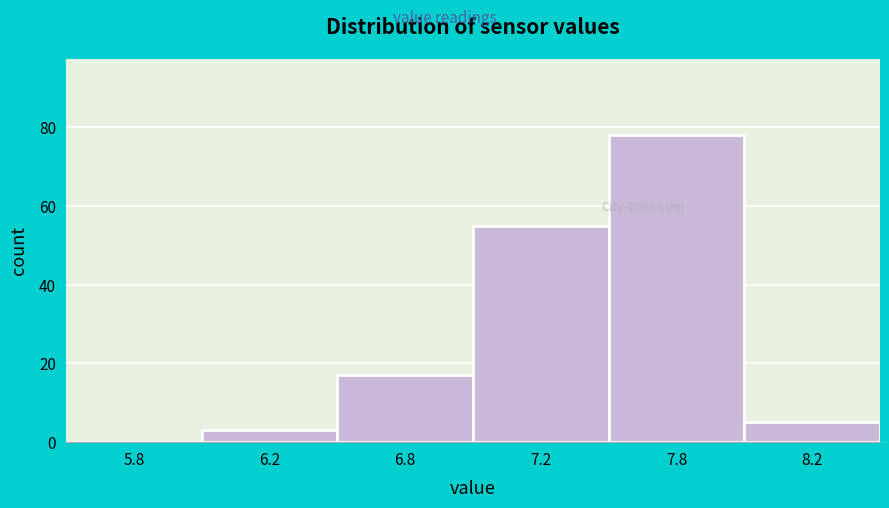

Reading left to right, transcribe all the data shown in this chart.

5.8=0	6.2=3	6.8=17	7.2=55	7.8=78	8.2=5